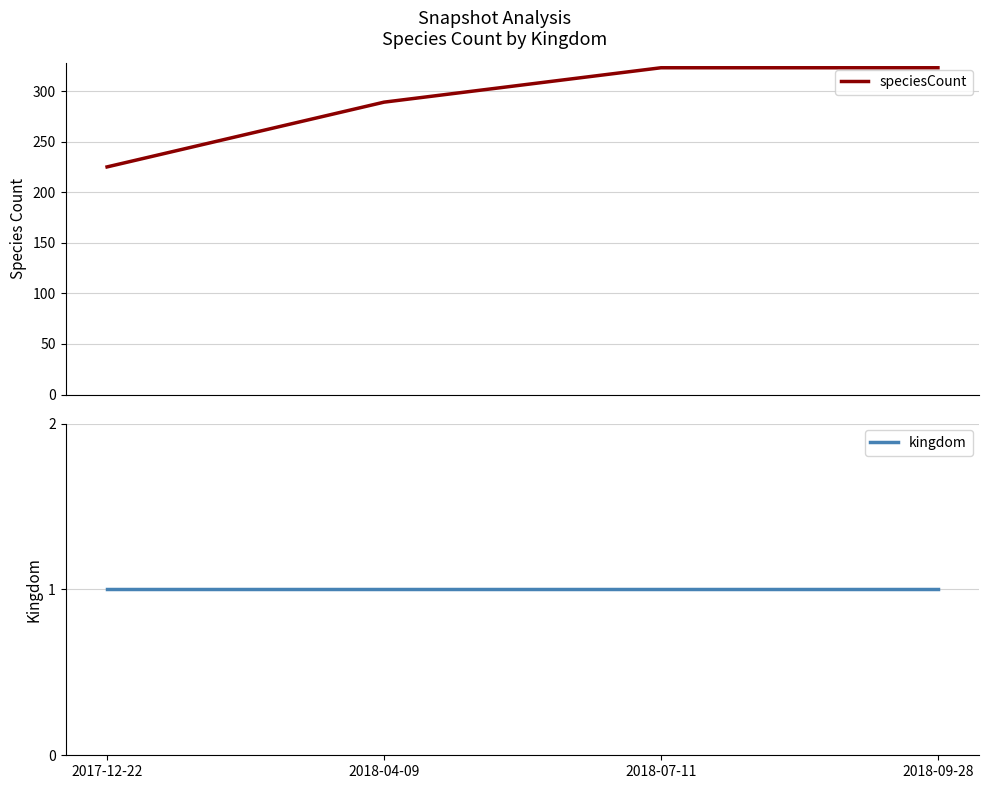

Is it true that speciesCount equals 225 at 2017-12-22?

True